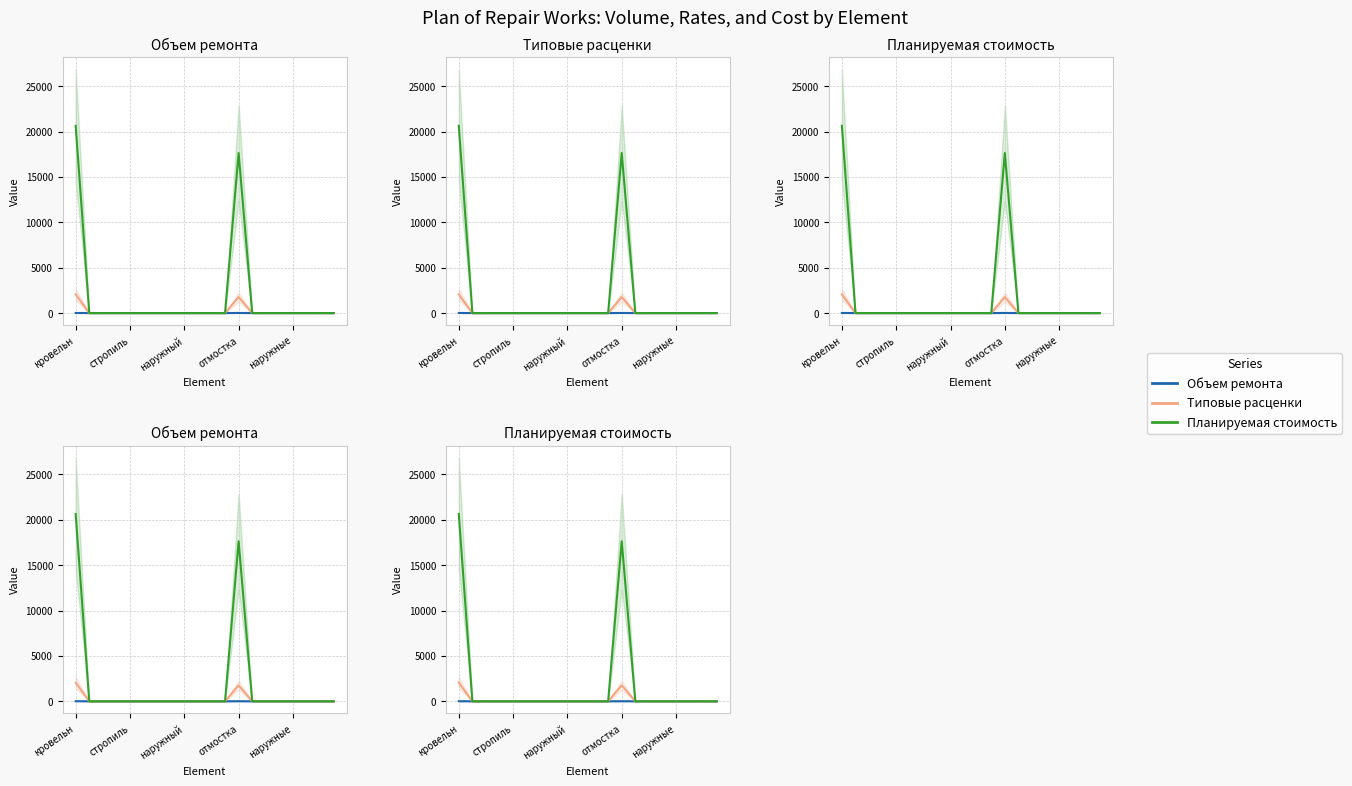

Which label corresponds to the smallest value in the chart?

стропиль